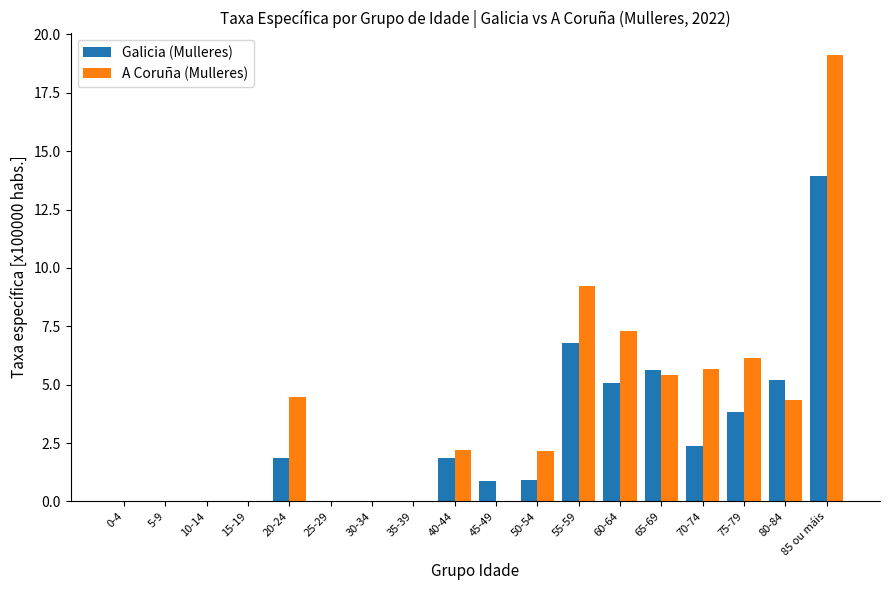

Count the number of data series in this chart.

2